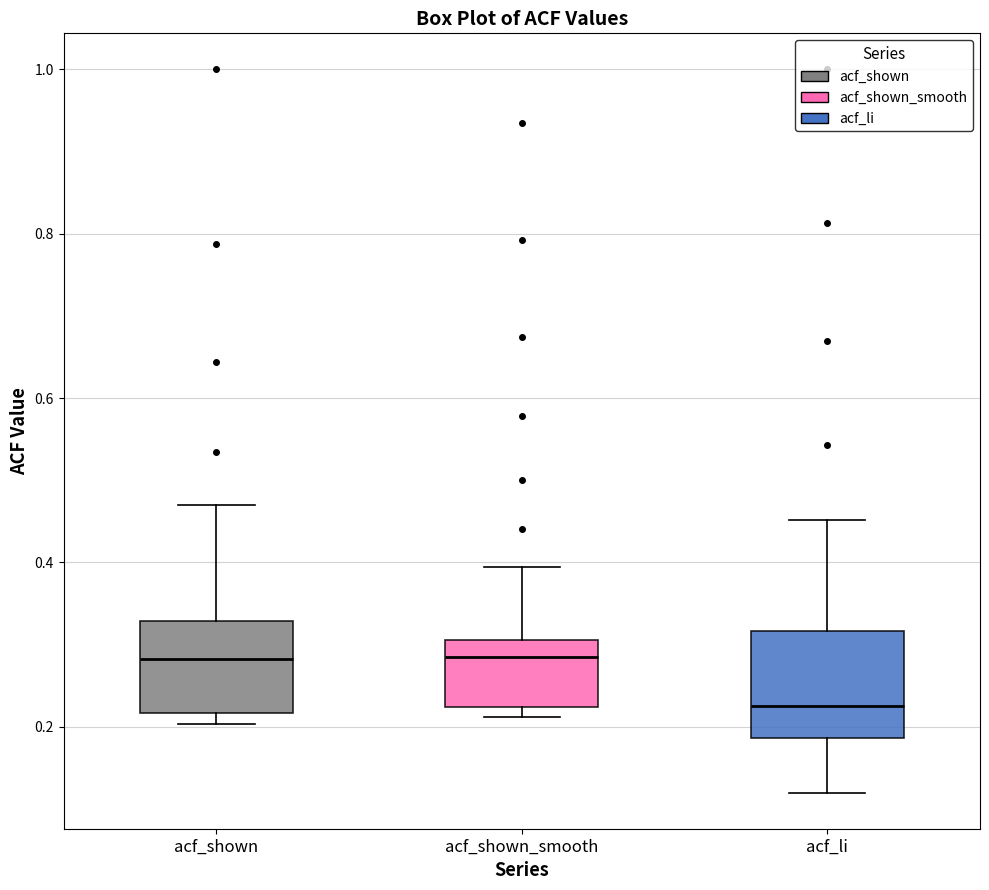

Reading left to right, transcribe this box plot: for each box, give where its median line is, the range the box spans, and where its two whiskers end, as read against the y-axis. The values are not printed on the chart, so give them approximately, as read against the axis.

acf_shown: median 0.28, box 0.22 to 0.32, whiskers 0.20 to 0.48
acf_shown_smooth: median 0.28, box 0.22 to 0.30, whiskers 0.22 (just below the box's lower edge) to 0.40
acf_li: median 0.22, box 0.18 to 0.32, whiskers 0.12 to 0.46